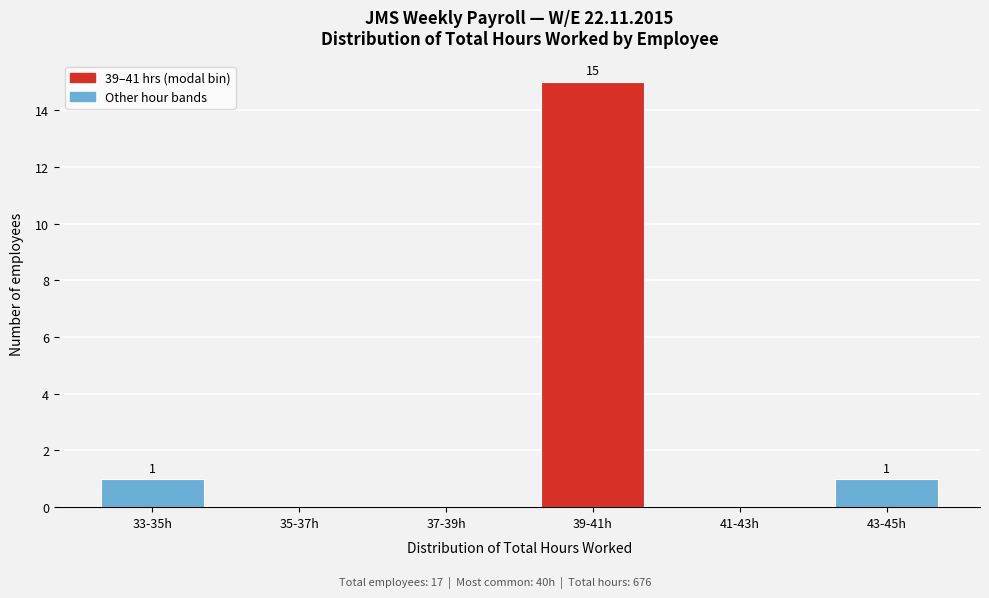

Reading left to right, what are all the values shown in this chart?

33-35h=1	35-37h=0	37-39h=0	39-41h=15	41-43h=0	43-45h=1